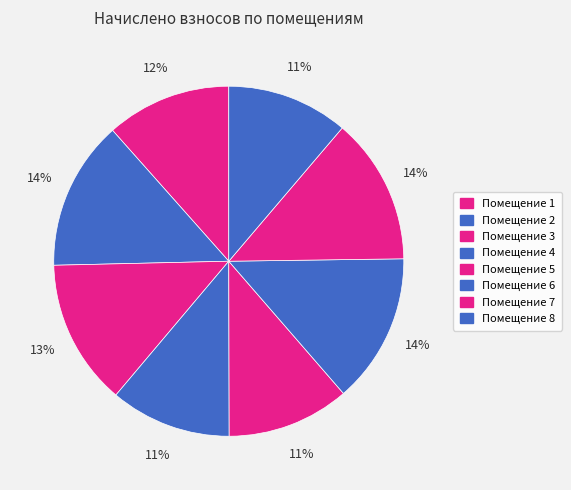

Count the number of slices in the pie.

8